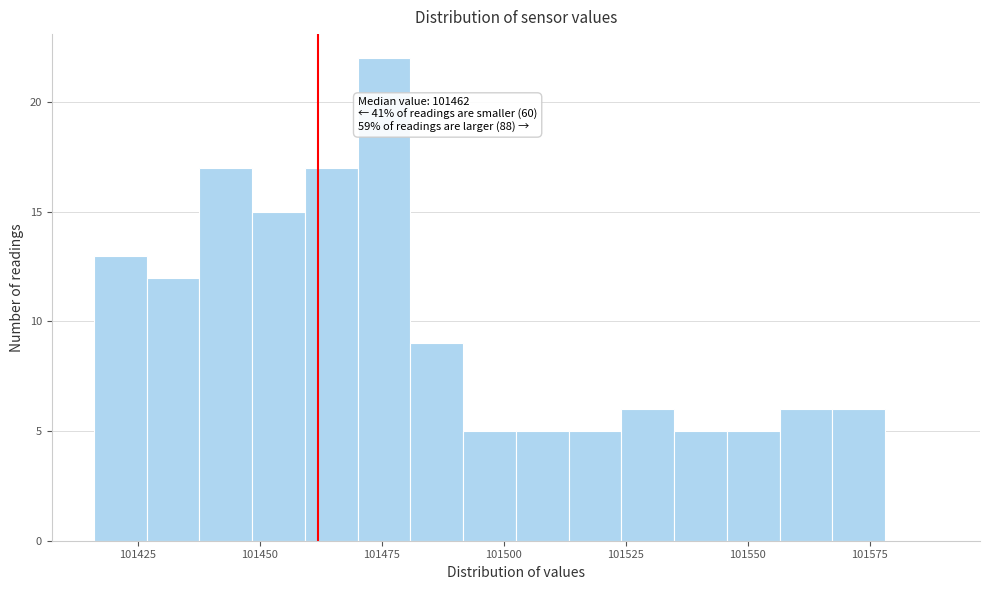

Around what value on the x-axis is the tallest bar? Give the approximate position of its centre, as read against the axis.

101475